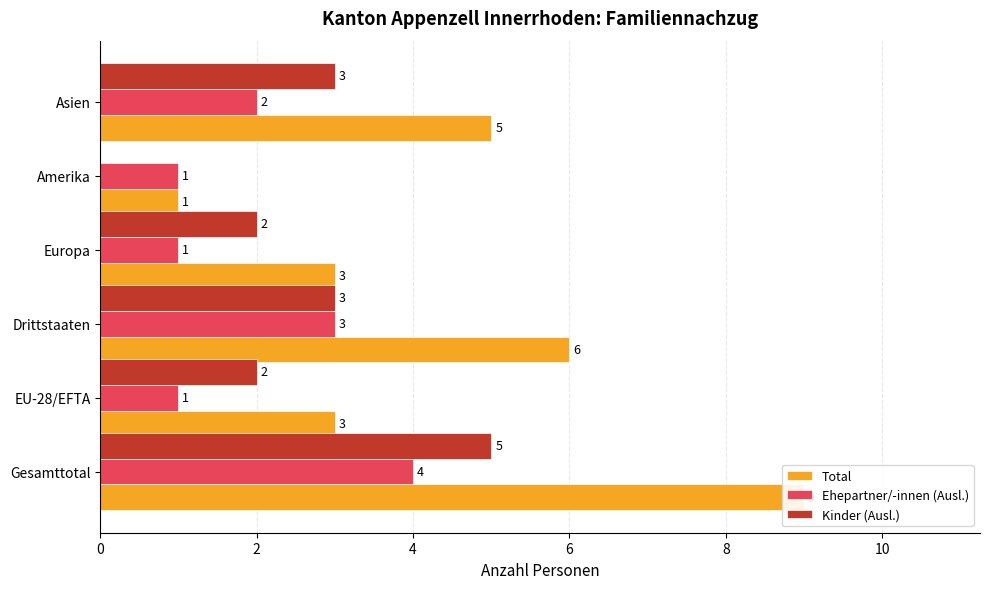

Rank the series by their maximum value, from highest to lowest.

Total, Kinder (Ausl.), Ehepartner/-innen (Ausl.)